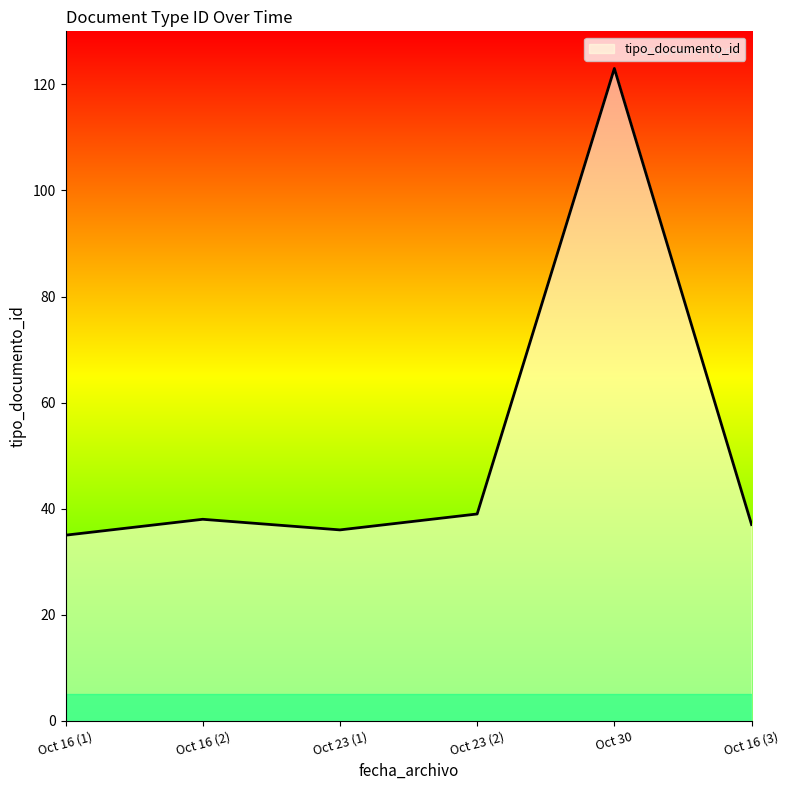

Is it true that the value at Oct 16 (2) is 64?

False